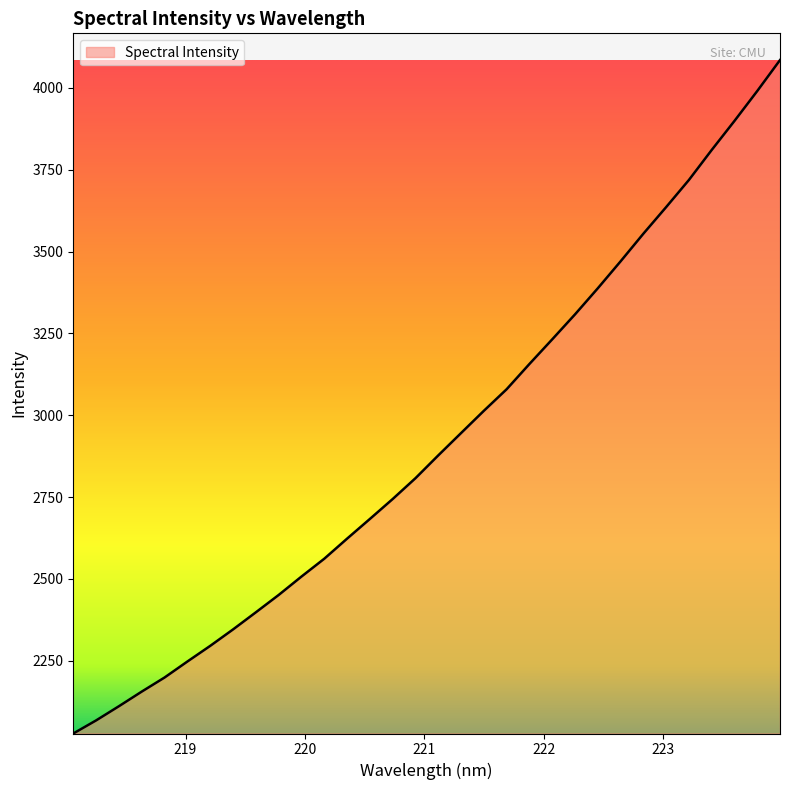

How many distinct data groups are displayed?

1